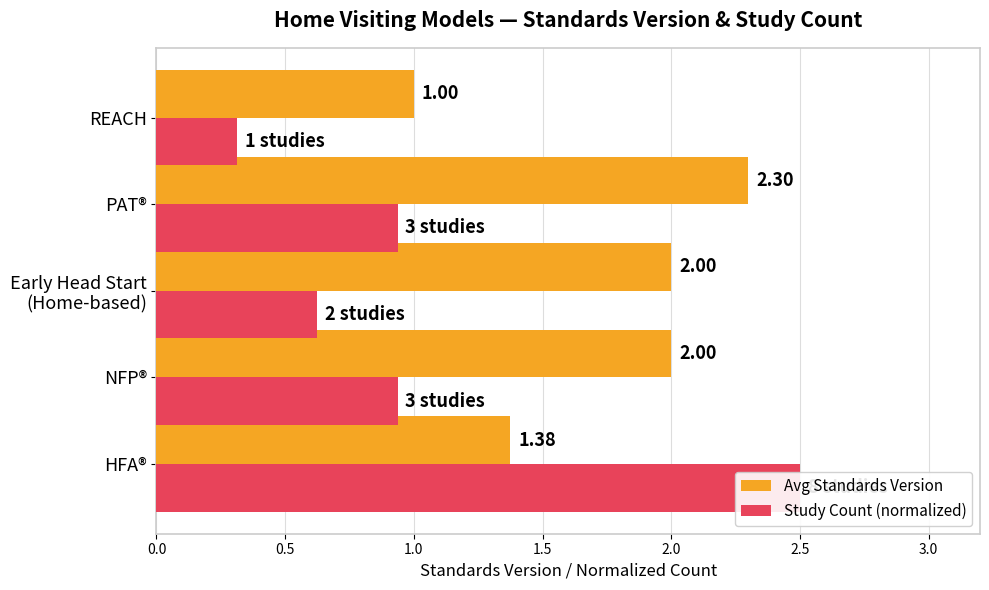

What is the maximum value for Study Count (normalized)?

2.5